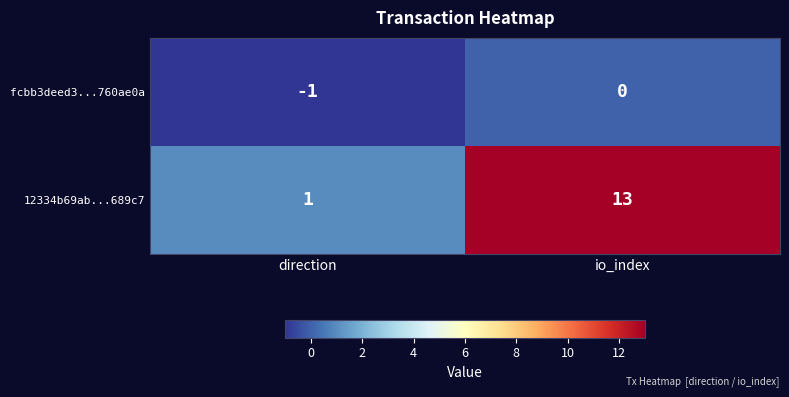

Reading left to right, list all the values displayed in this chart.

fcbb3deed3...760ae0a: -1	0
12334b69ab...689c7: 1	13